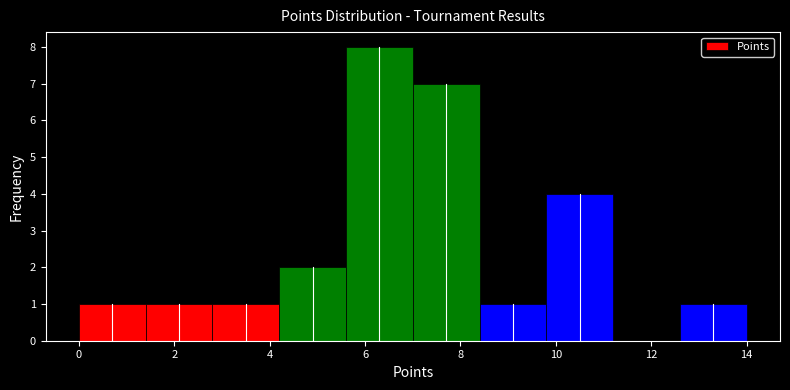

How tall is the bar that spans 7.0 to 8.4 on the x-axis? The values are not printed on the chart, so give them approximately, as read against the axis.

7